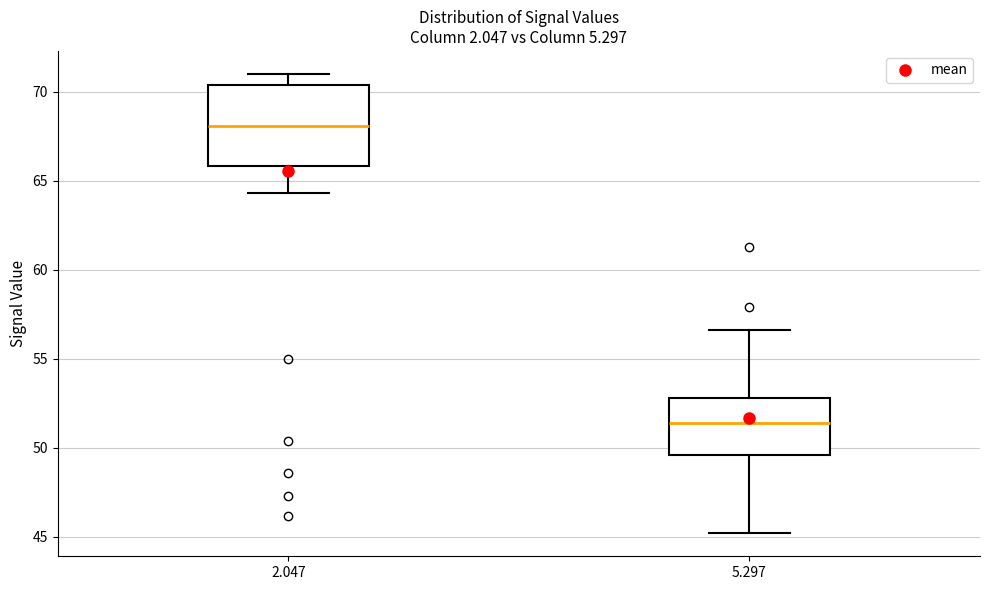

Reading left to right, read every box against the y-axis: the position of its median line, the range the box covers, and the ends of its whiskers. The values are not printed on the chart, so give them approximately, as read against the axis.

2.047: median 68.0, box 66.0 to 70.5, whiskers 64.5 to 71.0
5.297: median 51.5, box 49.5 to 53.0, whiskers 45.0 to 56.5